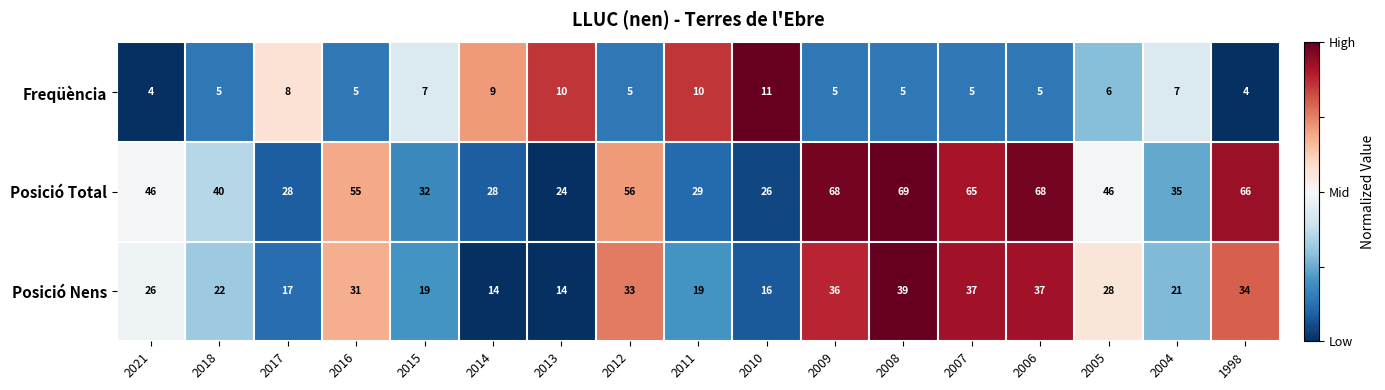

What is the maximum value shown in the chart?

69